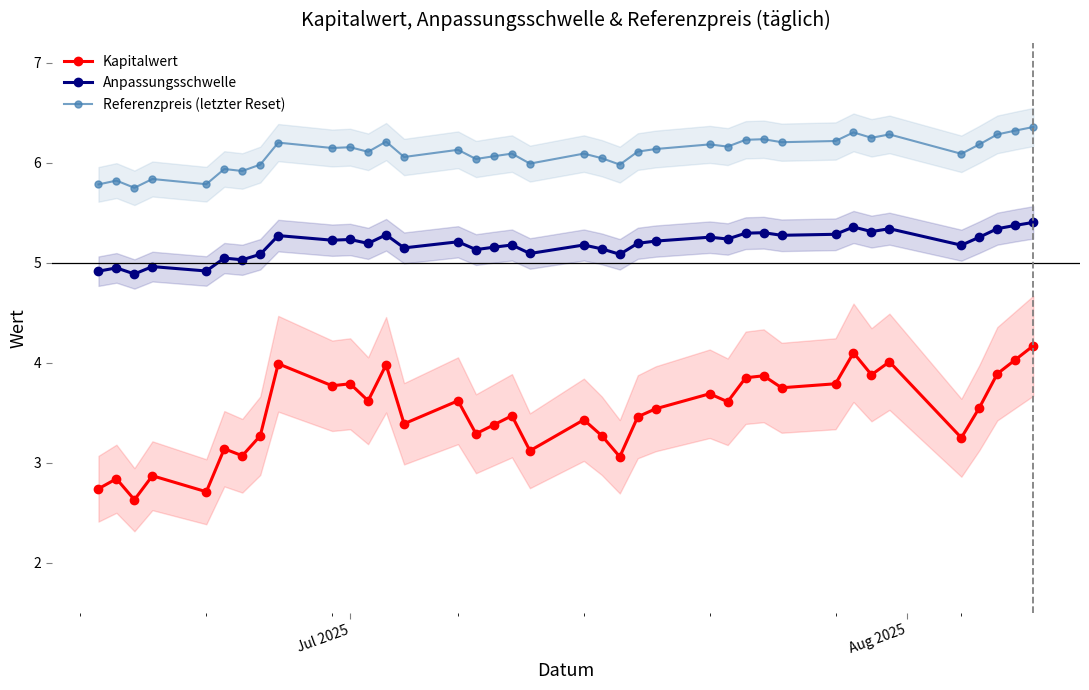

What are all the series names shown in the legend?

Kapitalwert, Anpassungsschwelle, Referenzpreis (letzter Reset)